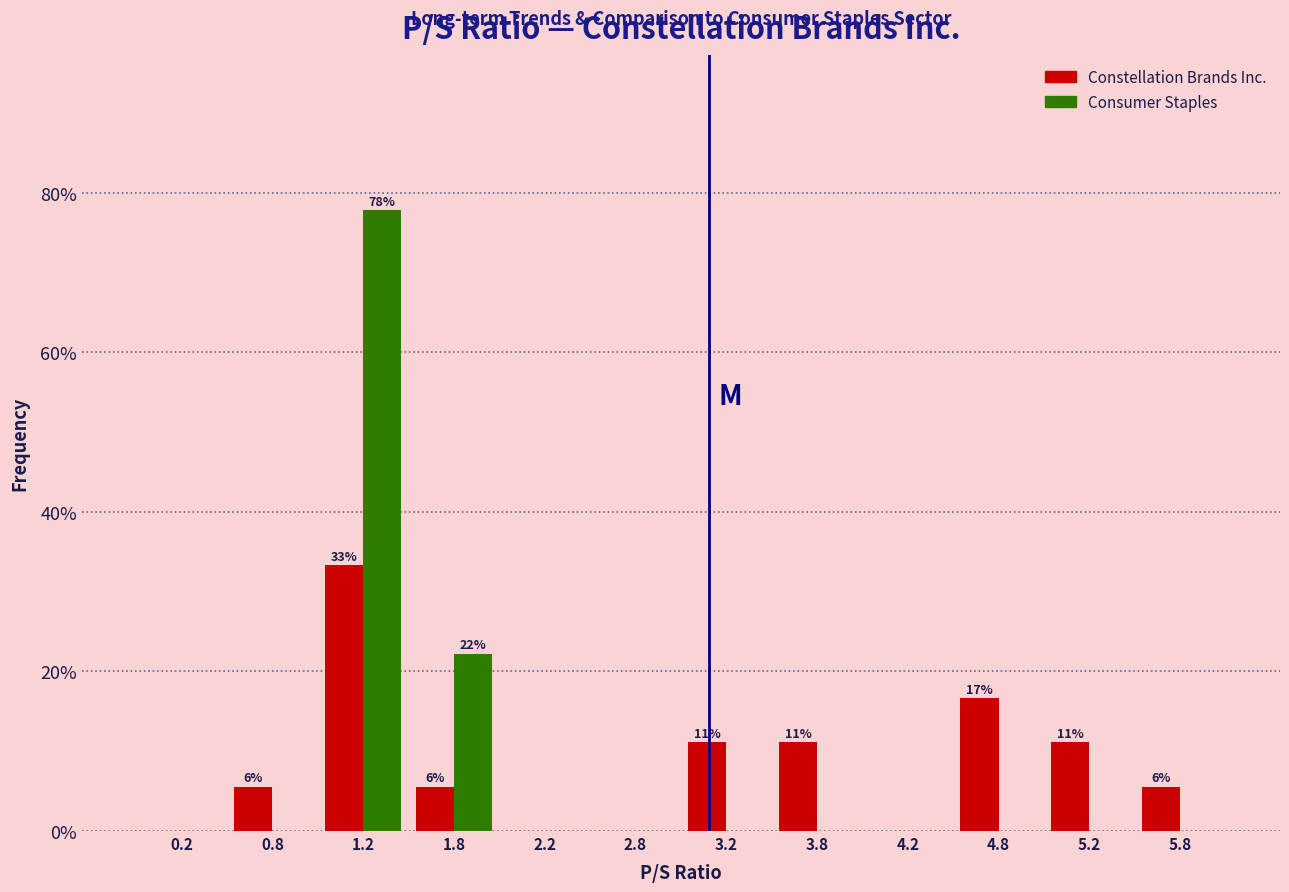

In the Constellation Brands Inc. series, which range on the x-axis has the tallest bar?

1.0 to 1.5